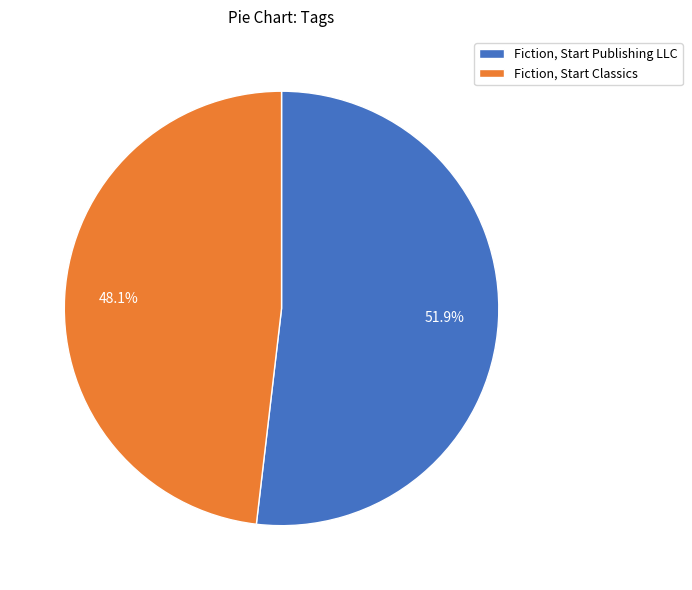

Count the number of slices in the pie.

2